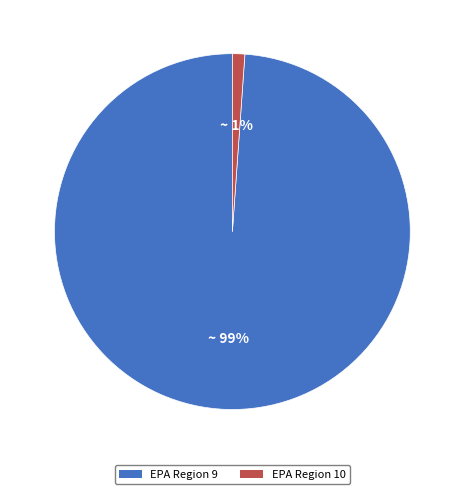

Rank the categories by value from lowest to highest.

EPA Region 10, EPA Region 9